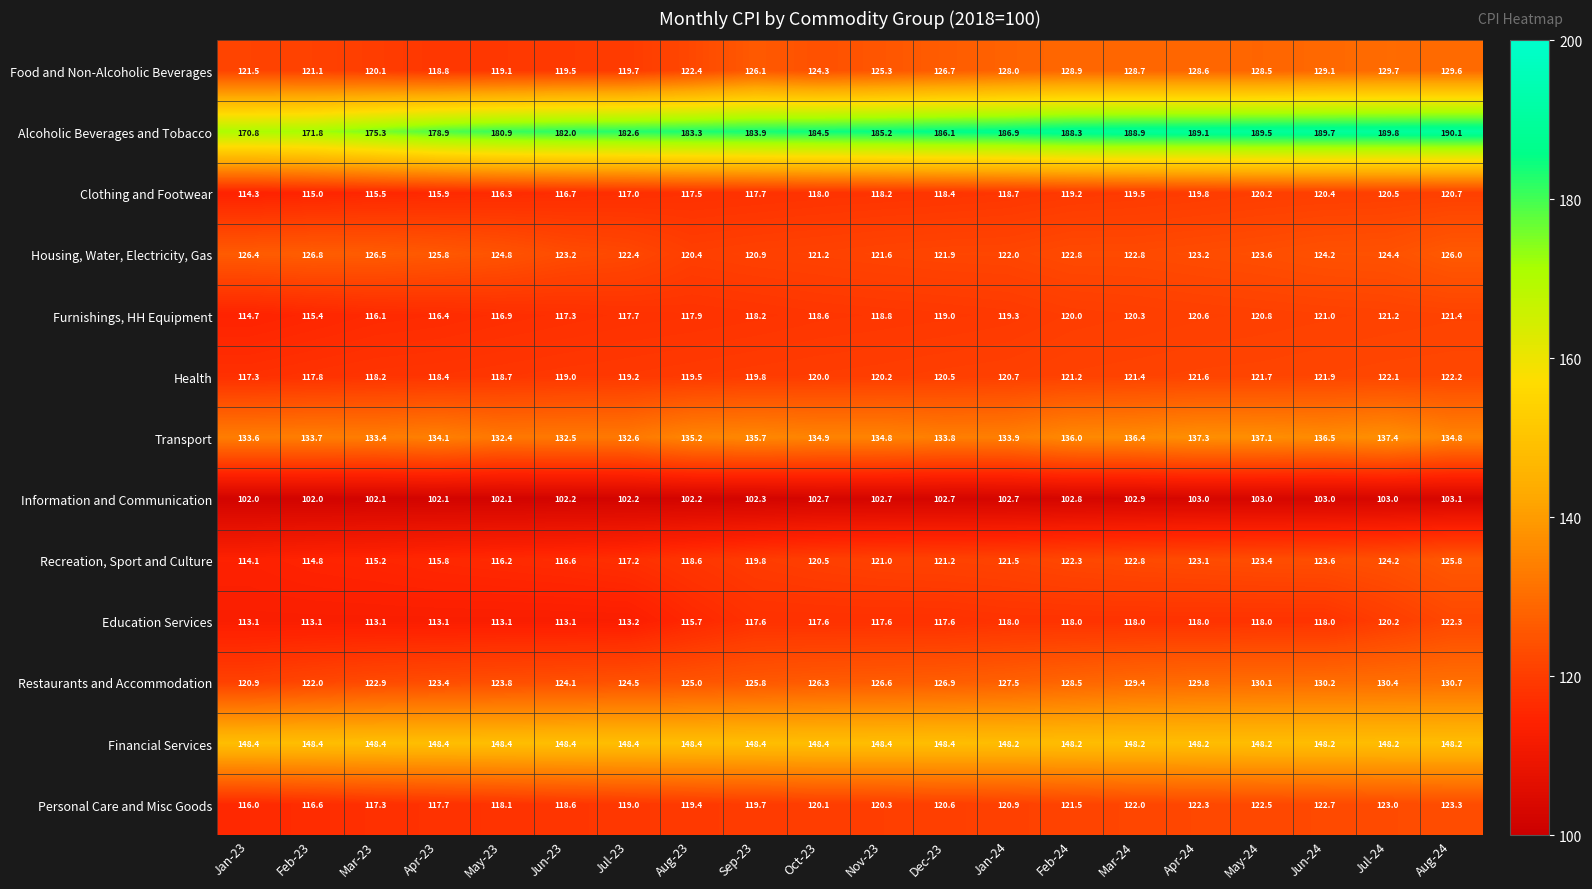

Which series has the largest range (max minus min)?

Alcoholic Beverages and Tobacco